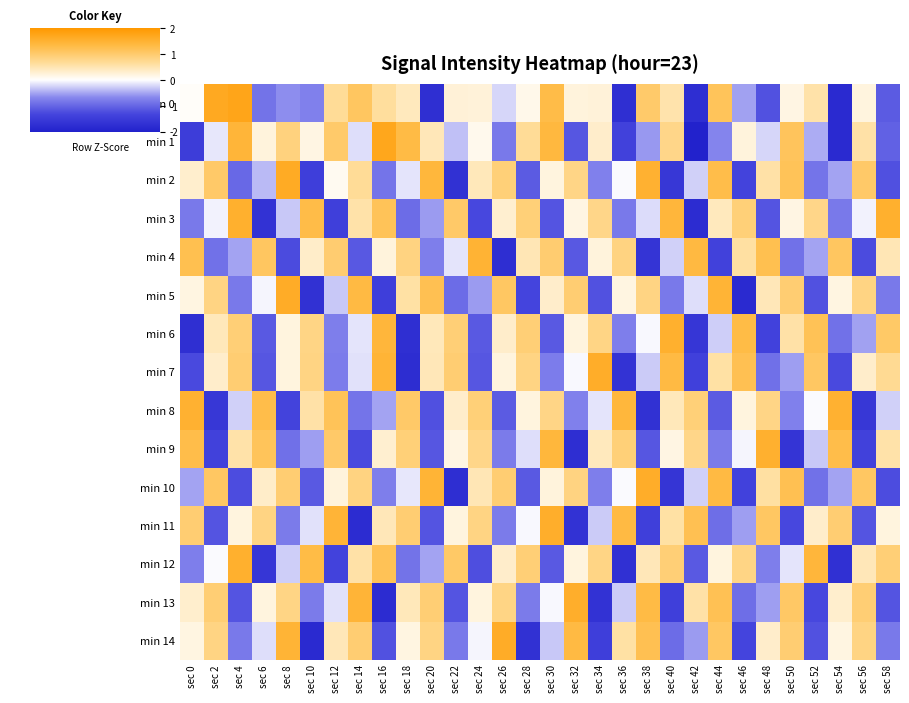

Which category has the lowest value across all series?

sec 42